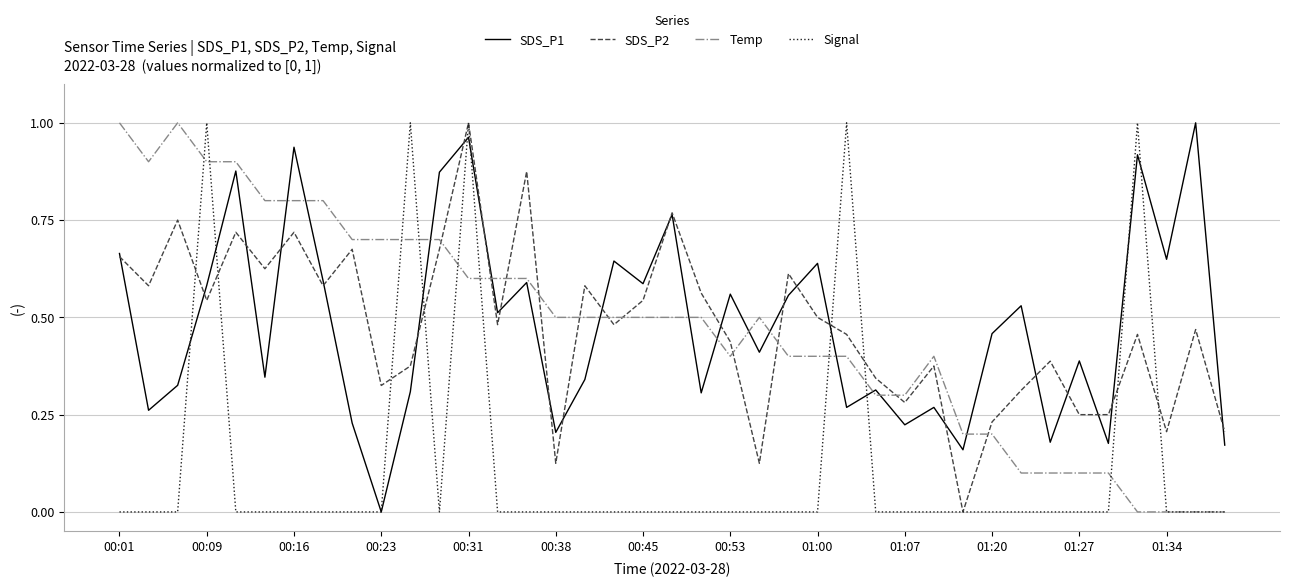

Is this an area chart (filled region under the line)?

No